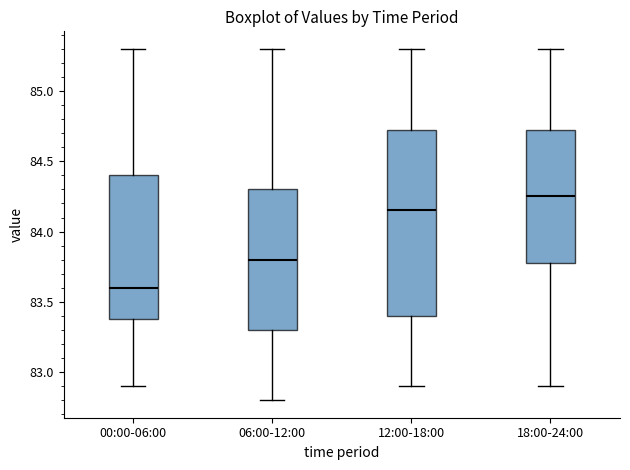

Where does the lower whisker of the box for 00:00-06:00 end on the y-axis? The values are not printed on the chart, so give them approximately, as read against the axis.

82.90